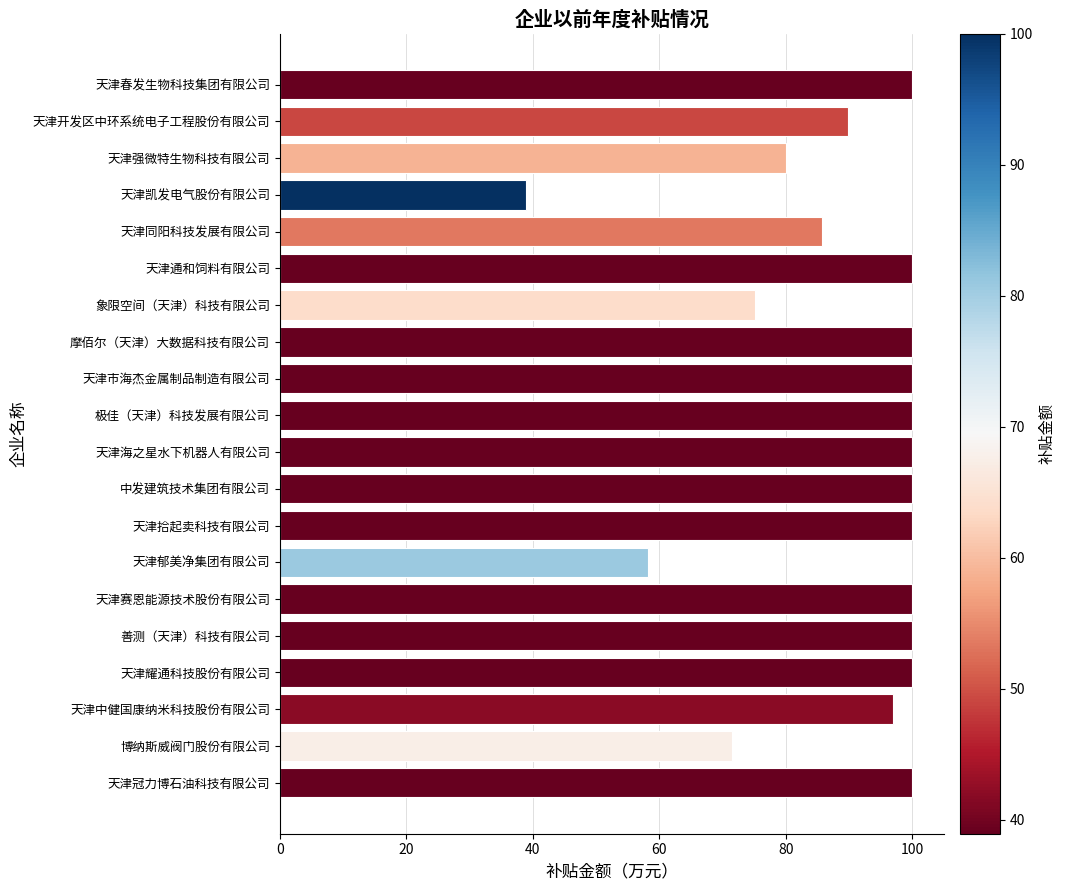

Reading top to bottom, what are all the values shown in this chart?

天津春发生物科技集团有限公司=100.0	天津开发区中环系统电子工程股份有限公司=89.8	天津强微特生物科技有限公司=80.0	天津凯发电气股份有限公司=39.0	天津同阳科技发展有限公司=85.7	天津通和饲料有限公司=100.0	象限空间（天津）科技有限公司=75.2	摩佰尔（天津）大数据科技有限公司=100.0	天津市海杰金属制品制造有限公司=100.0	极佳（天津）科技发展有限公司=100.0	天津海之星水下机器人有限公司=100.0	中发建筑技术集团有限公司=100.0	天津拾起卖科技有限公司=100.0	天津郁美净集团有限公司=58.2	天津赛恩能源技术股份有限公司=100.0	善测（天津）科技有限公司=100.0	天津耀通科技股份有限公司=100.0	天津中健国康纳米科技股份有限公司=97.0	博纳斯威阀门股份有限公司=71.5	天津冠力博石油科技有限公司=100.0